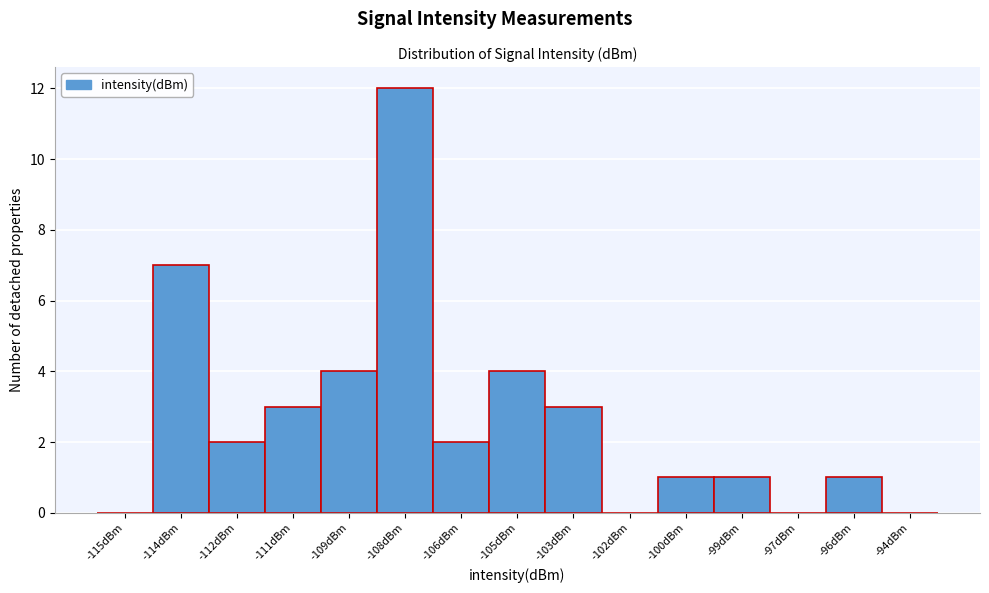

Reading right to left, transcribe all the data shown in this chart.

-94dBm=0	-96dBm=1	-97dBm=0	-99dBm=1	-100dBm=1	-102dBm=0	-103dBm=3	-105dBm=4	-106dBm=2	-108dBm=12	-109dBm=4	-111dBm=3	-112dBm=2	-114dBm=7	-115dBm=0